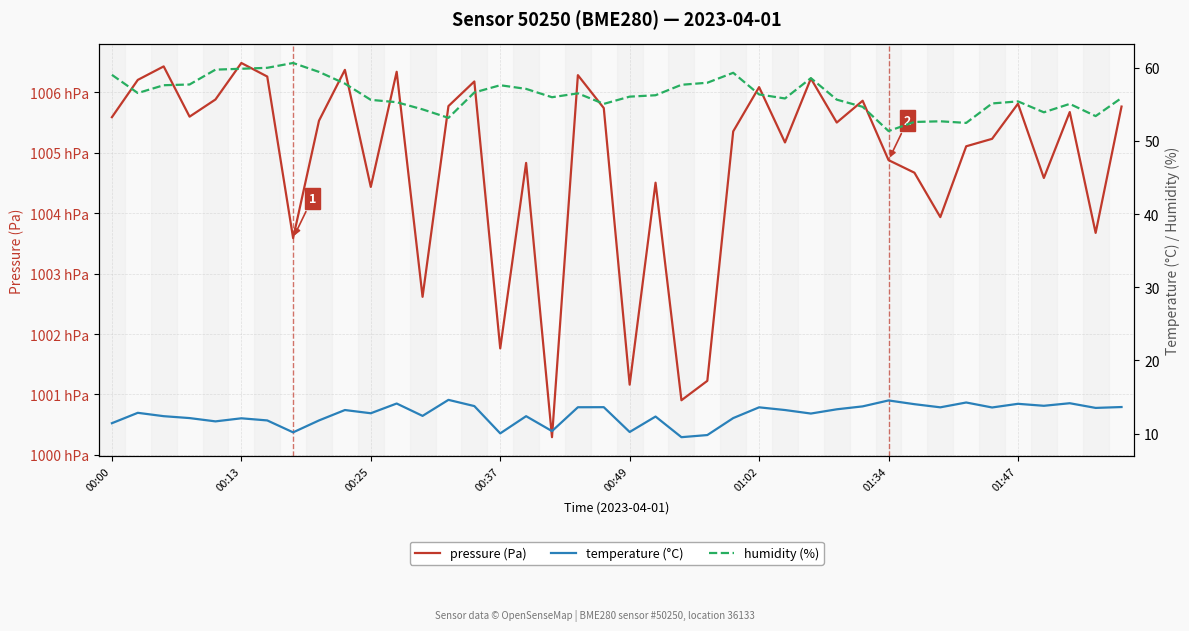

In humidity (%), how many points are lower than both neighbors (excluding endpoints)?

9